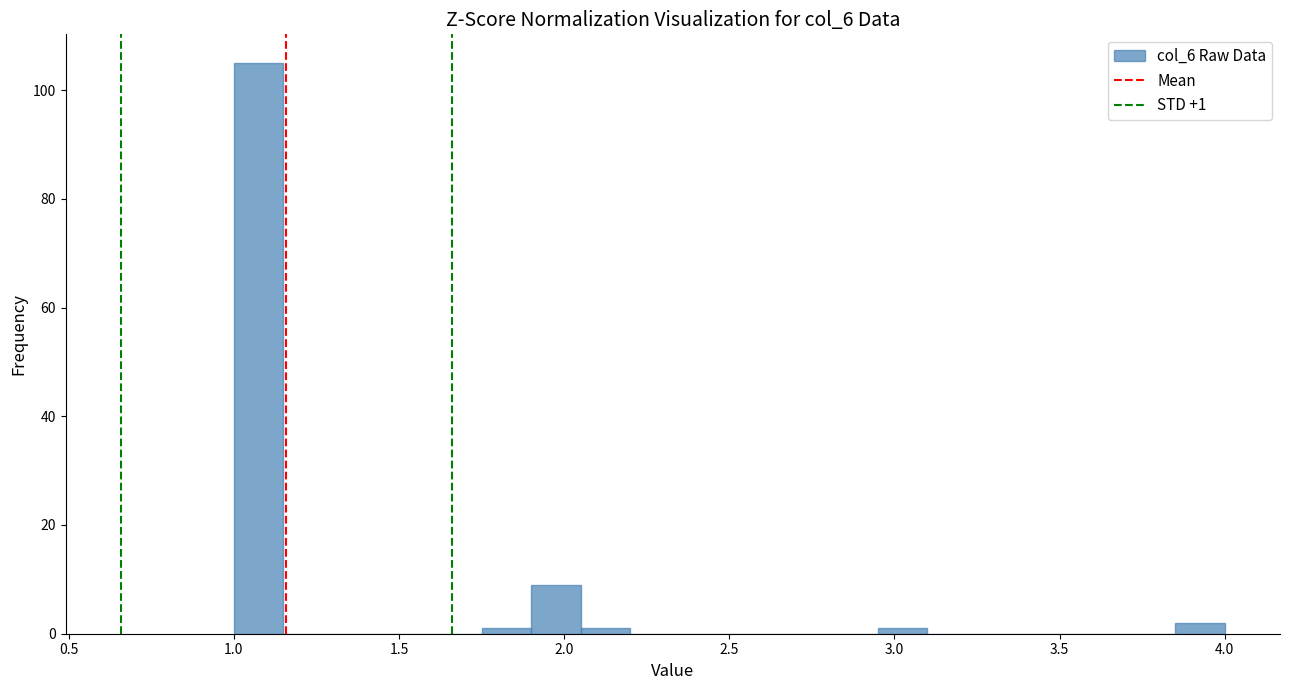

Around what value on the x-axis is the tallest bar? Give the approximate position of its centre, as read against the axis.

1.10